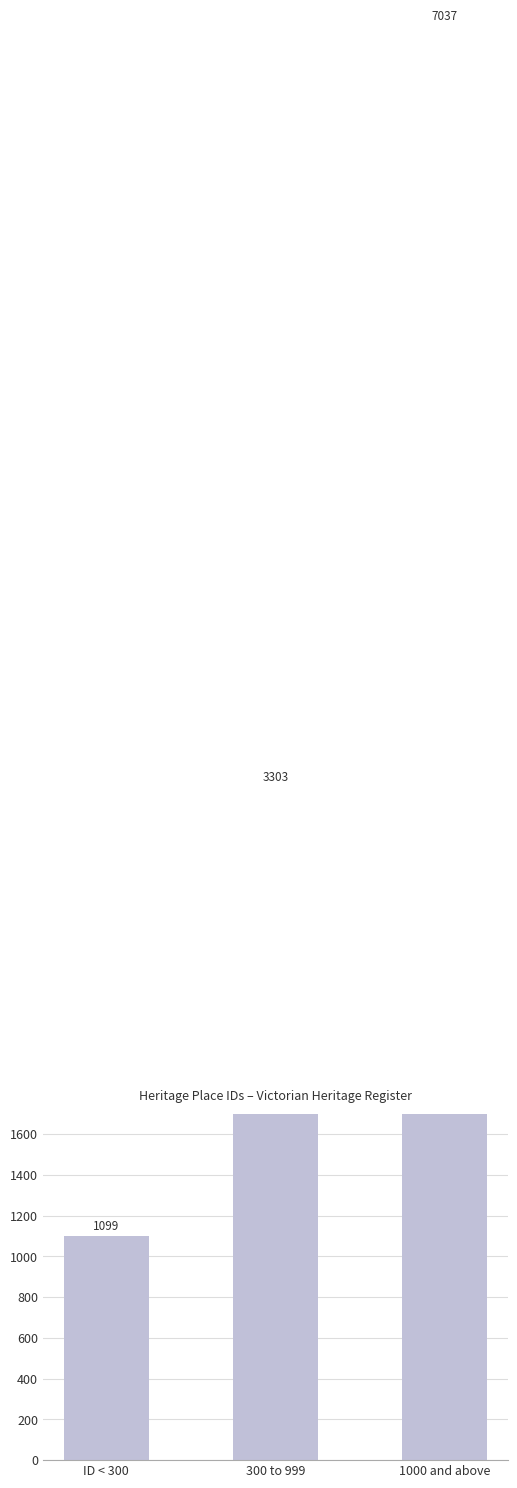

The chart shows a value of 7037 at 1000 and above. True or false?

True